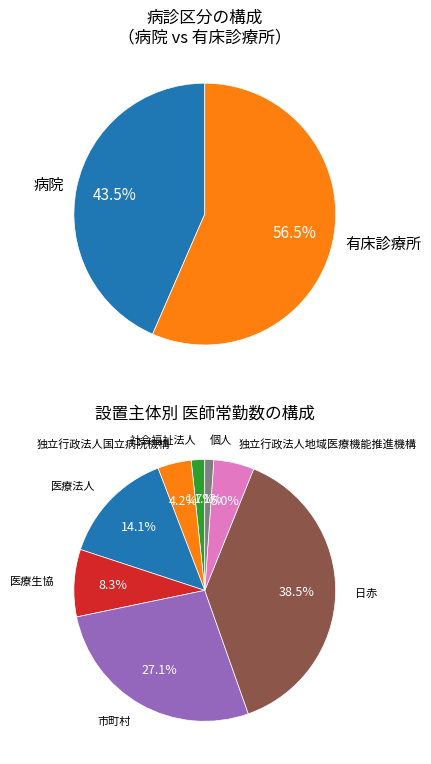

To the nearest percent, what is the difference between the 有床診療所 and 病院 slice percentages?

13%